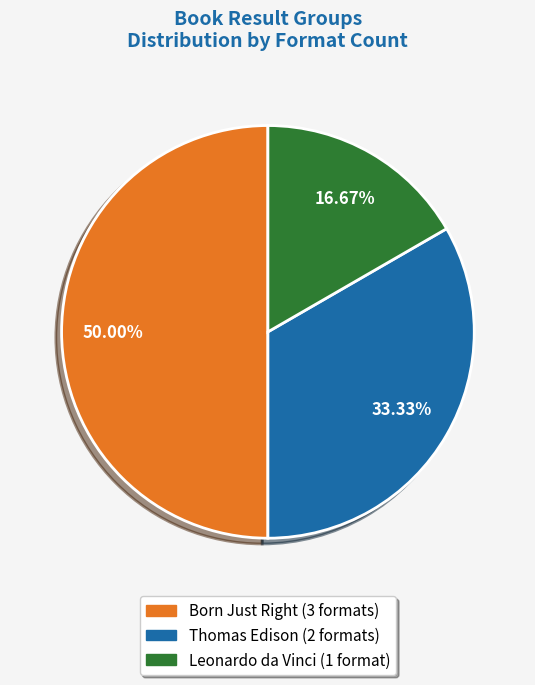

Which category has the biggest portion of the pie?

Born Just Right (Trade Paperback, Hardcover, eBook)